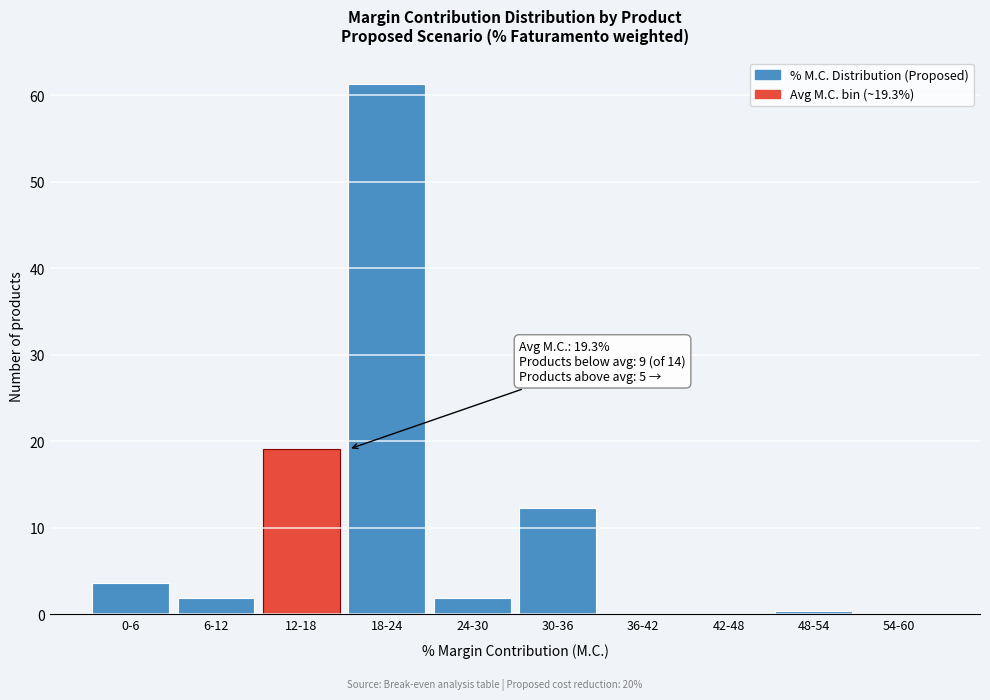

True or false: the data shows 0.0 at 54-60.

True